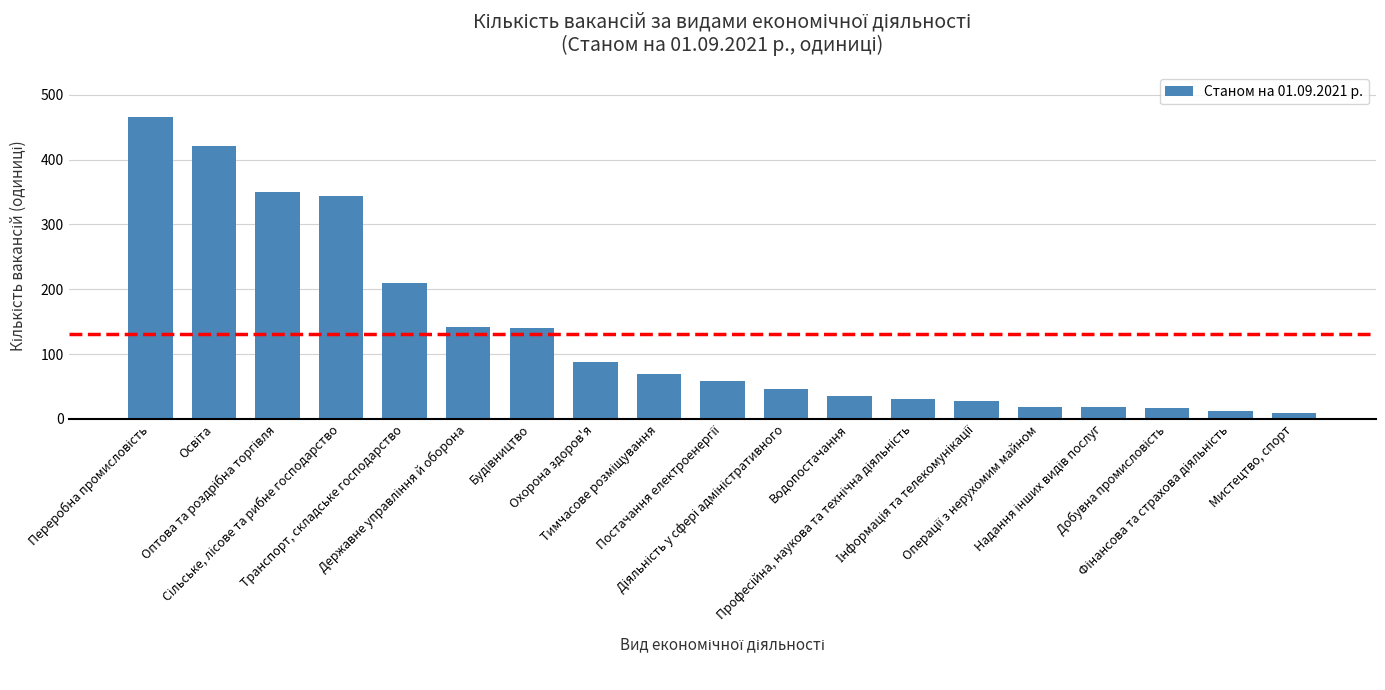

What is the maximum value shown in the chart?

465